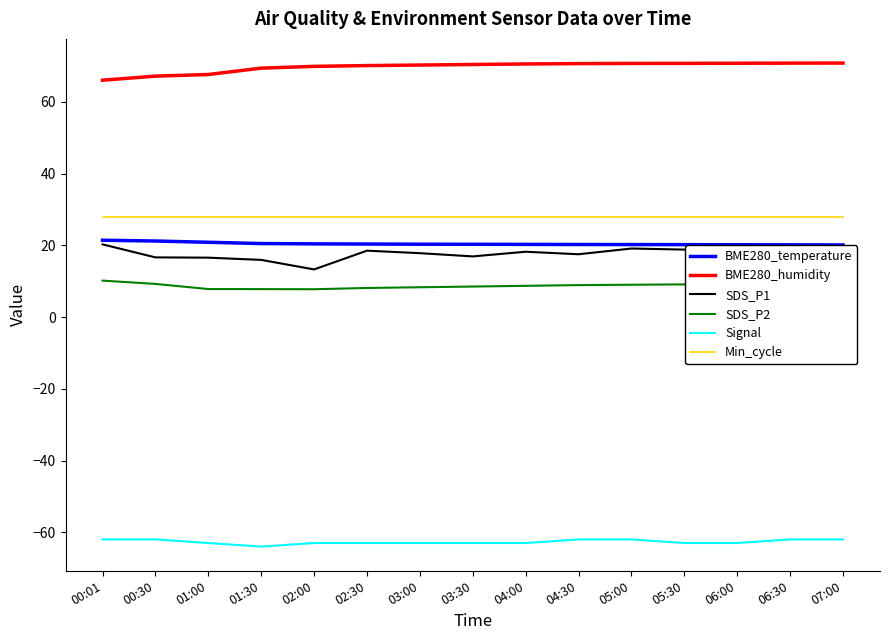

True or false: Min_cycle and BME280_temperature cross at least once.

False